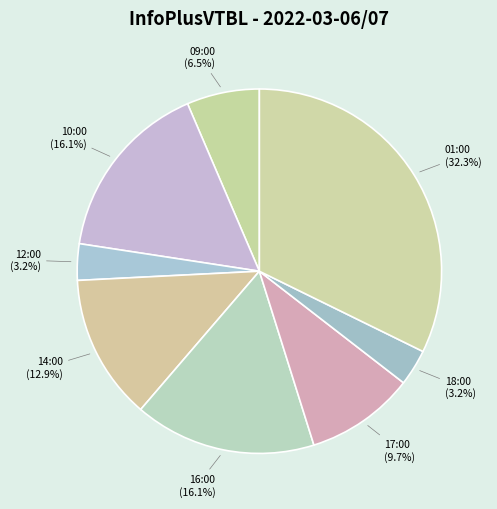

Is 09:00 the majority of the pie?

No